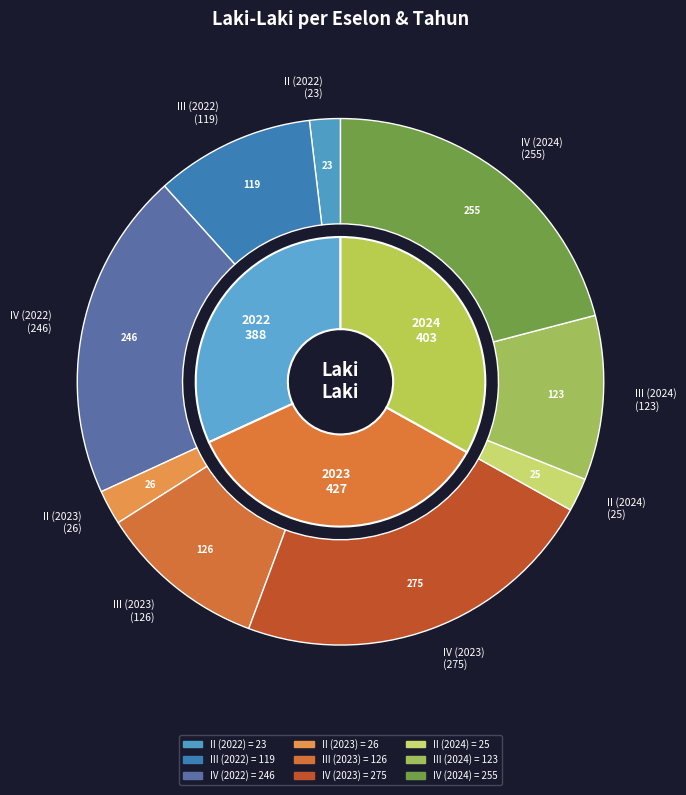

What is the change in value from II (2023) to II (2024)?

-1